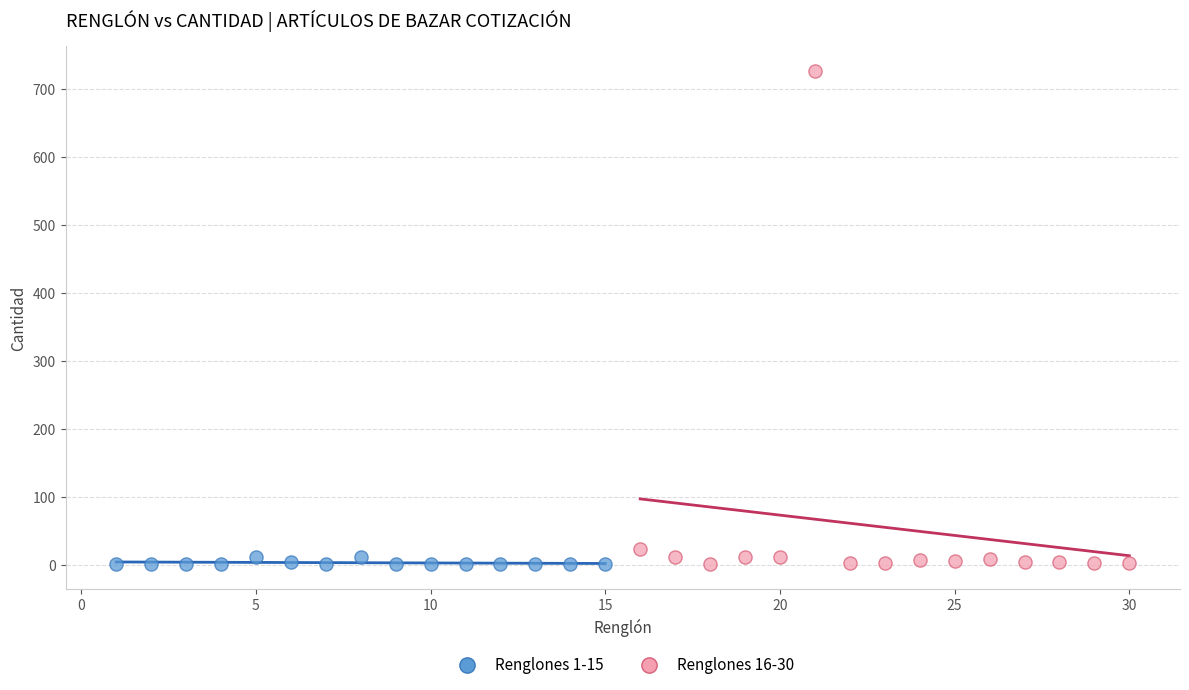

Which series has the largest Y range (max minus min)?

Renglones 16-30